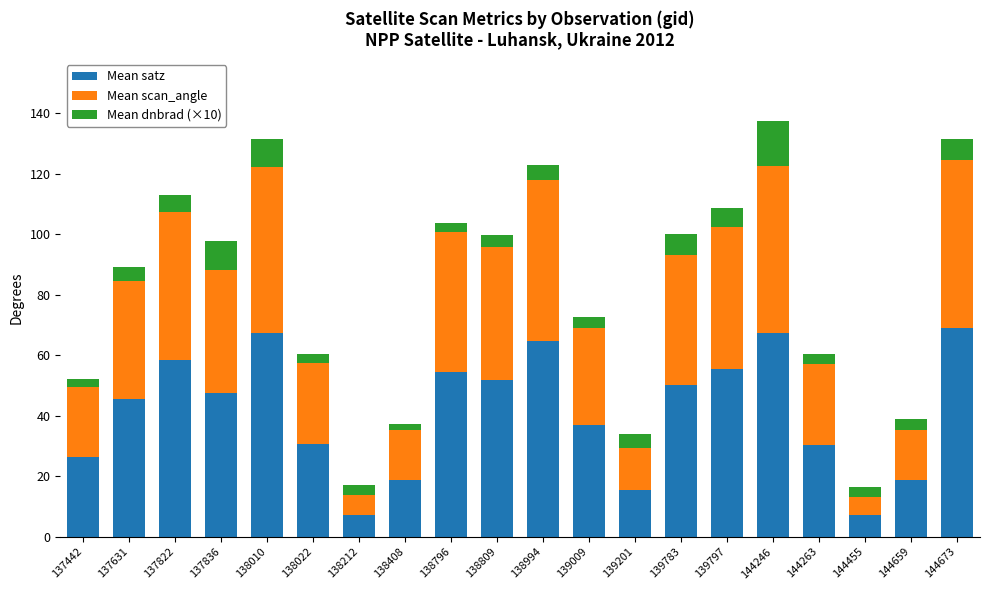

What is the lowest value of the Mean satz series?

7.1